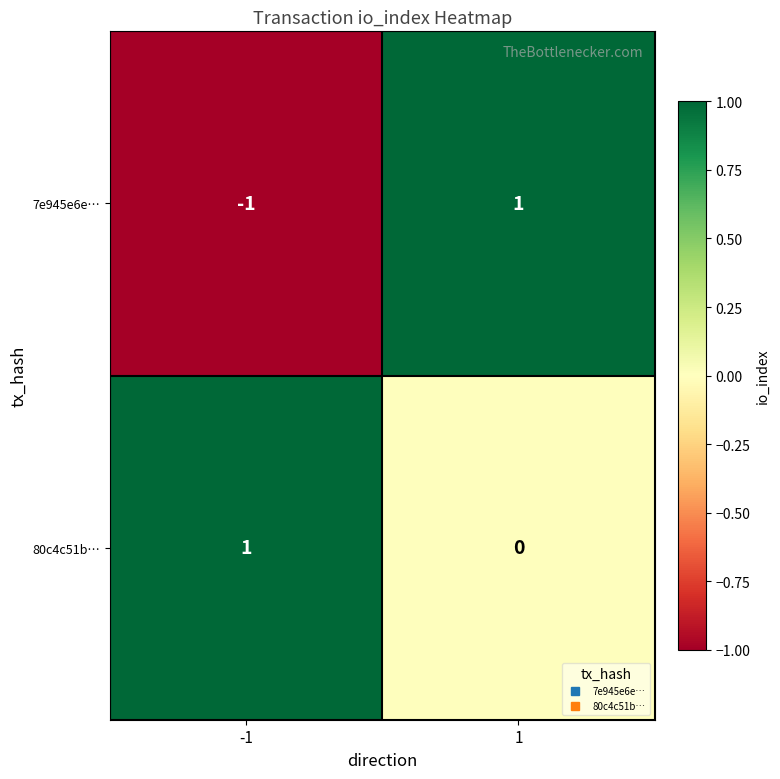

How many categories are shown in the chart?

2